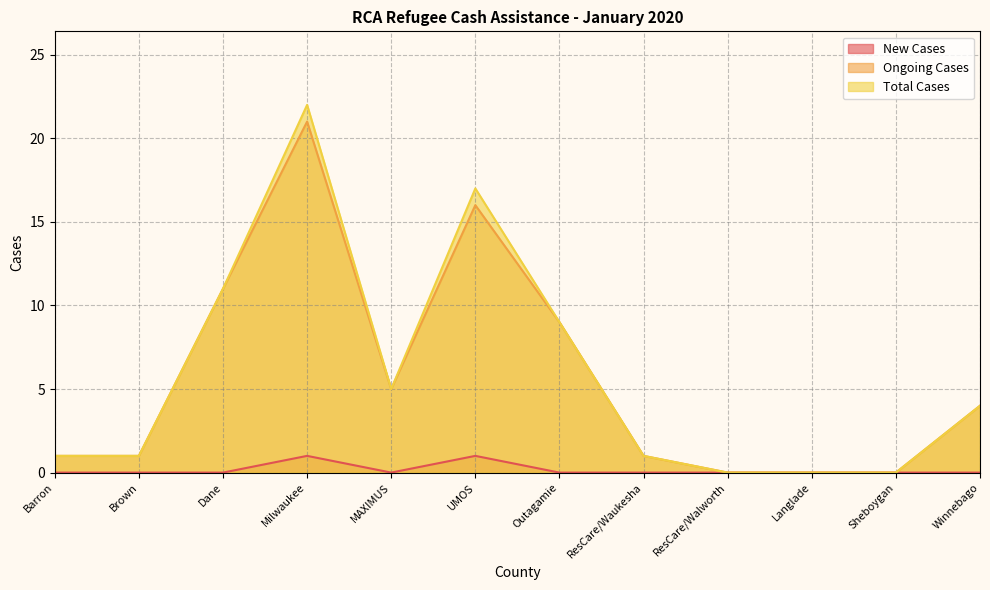

Does the chart have visible grid lines?

Yes